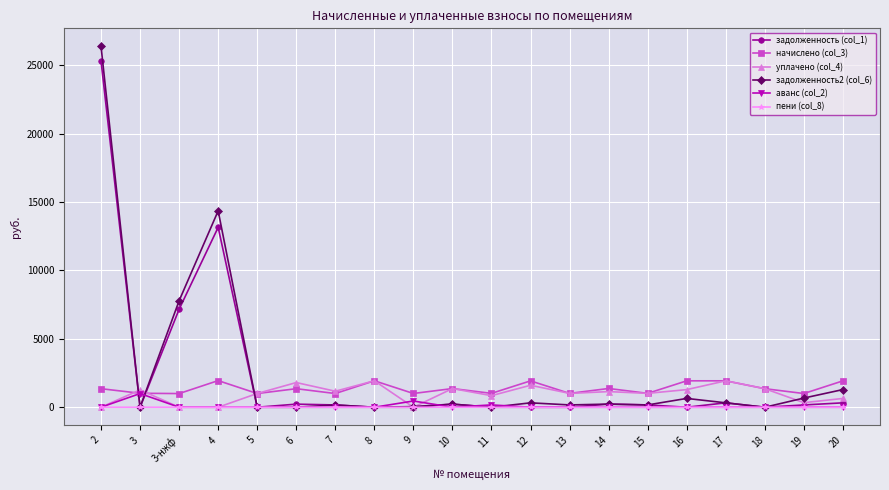

Count the number of categories in the chart.

20